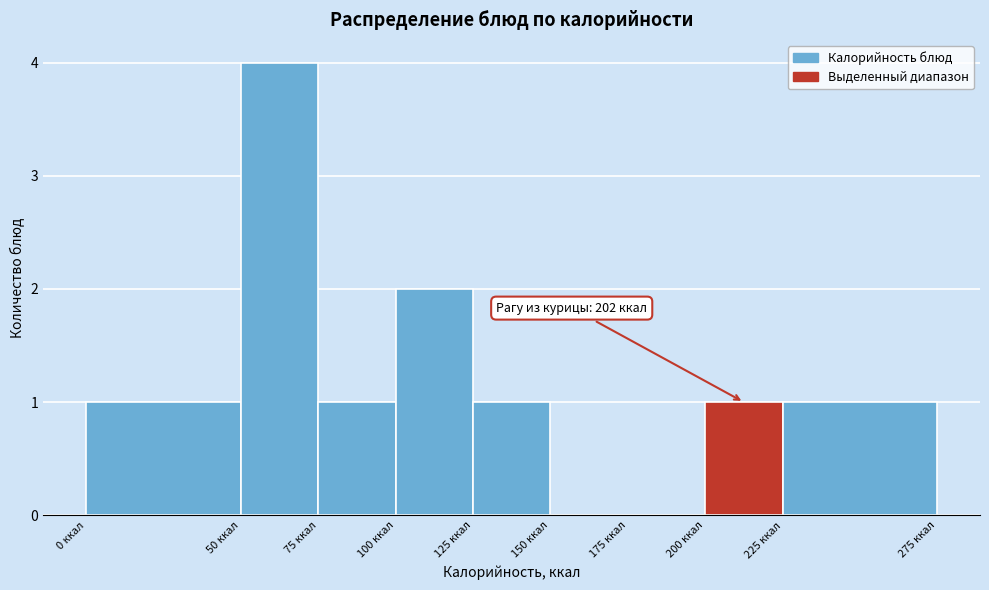

Over which range of the x-axis is the bar tallest?

50 to 75